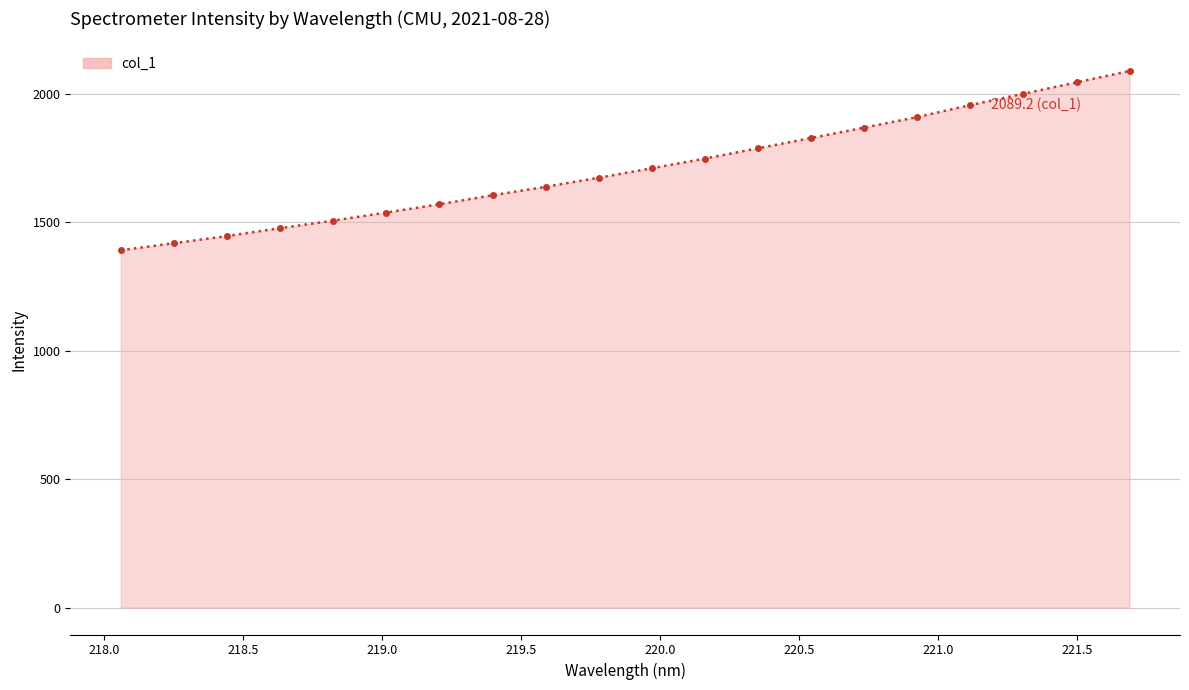

What is the value of the 16th point from the left?

1909.8